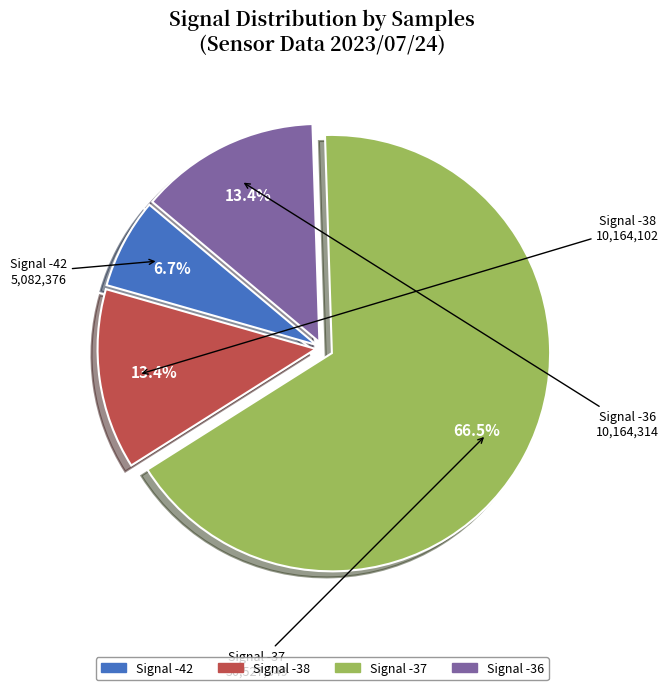

Does any single category account for the majority?

Yes